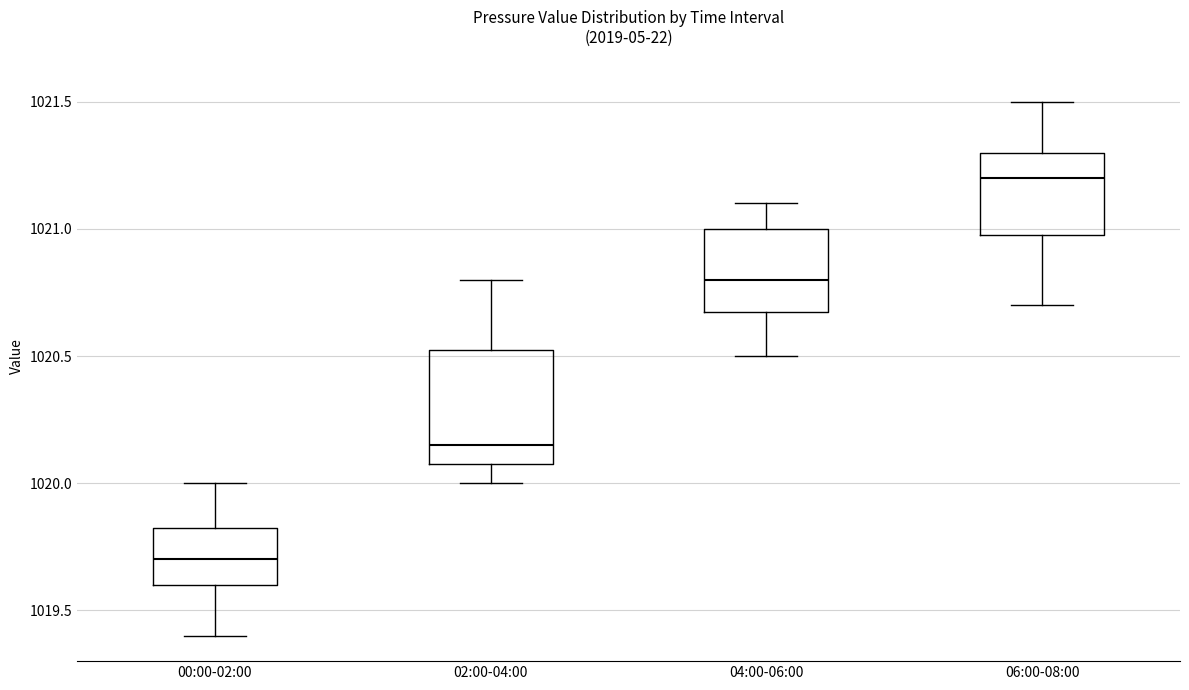

Which box is the tallest, from its lower edge to its upper edge?

02:00-04:00